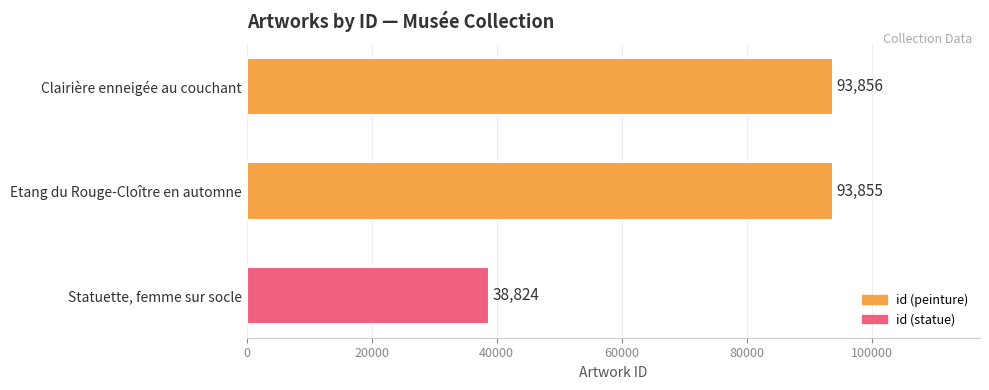

Reading bottom to top, transcribe all the data shown in this chart.

Statuette, femme sur socle=38824	Etang du Rouge-Cloître en automne=93855	Clairière enneigée au couchant=93856